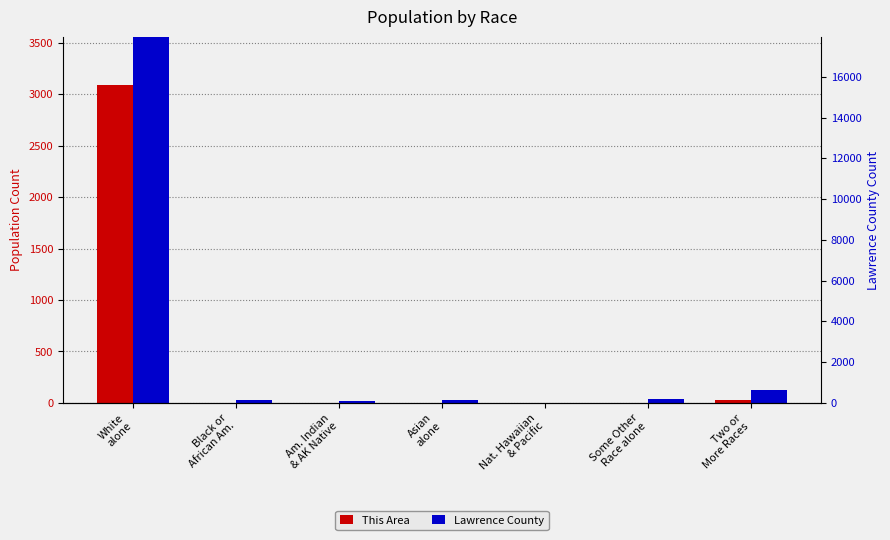

How many values in the This Area series exceed 3?

2